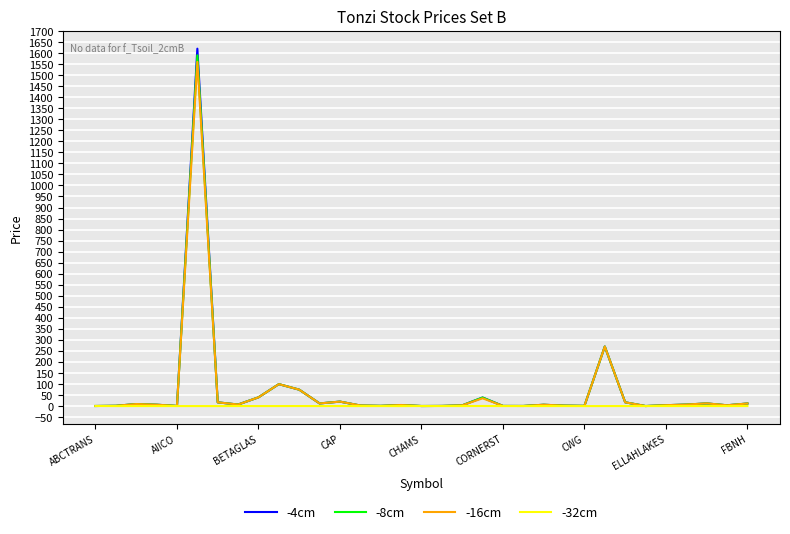

Does the chart have visible grid lines?

Yes